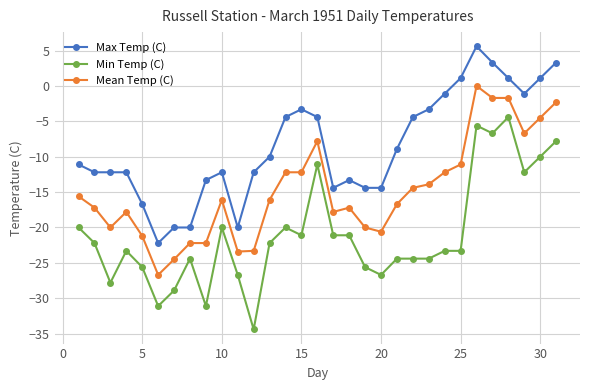

What is the value of the Mean Temp (C) point at the 16th from the left?

-7.8